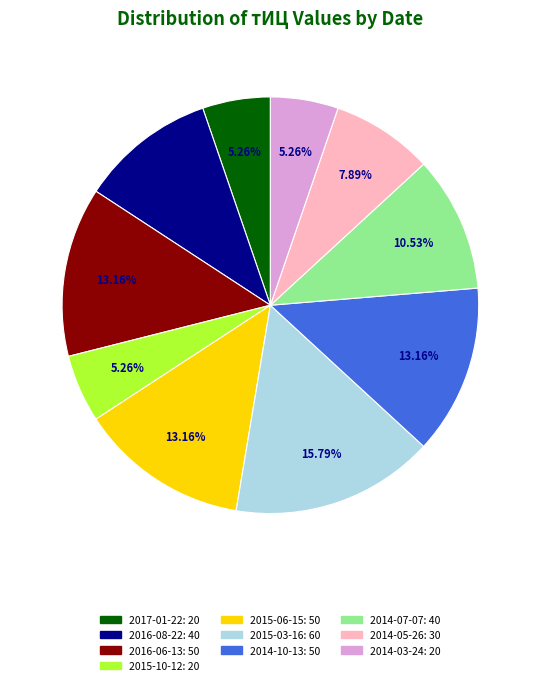

To the nearest percent, what is the difference between the largest and smallest slice percentages?

11%